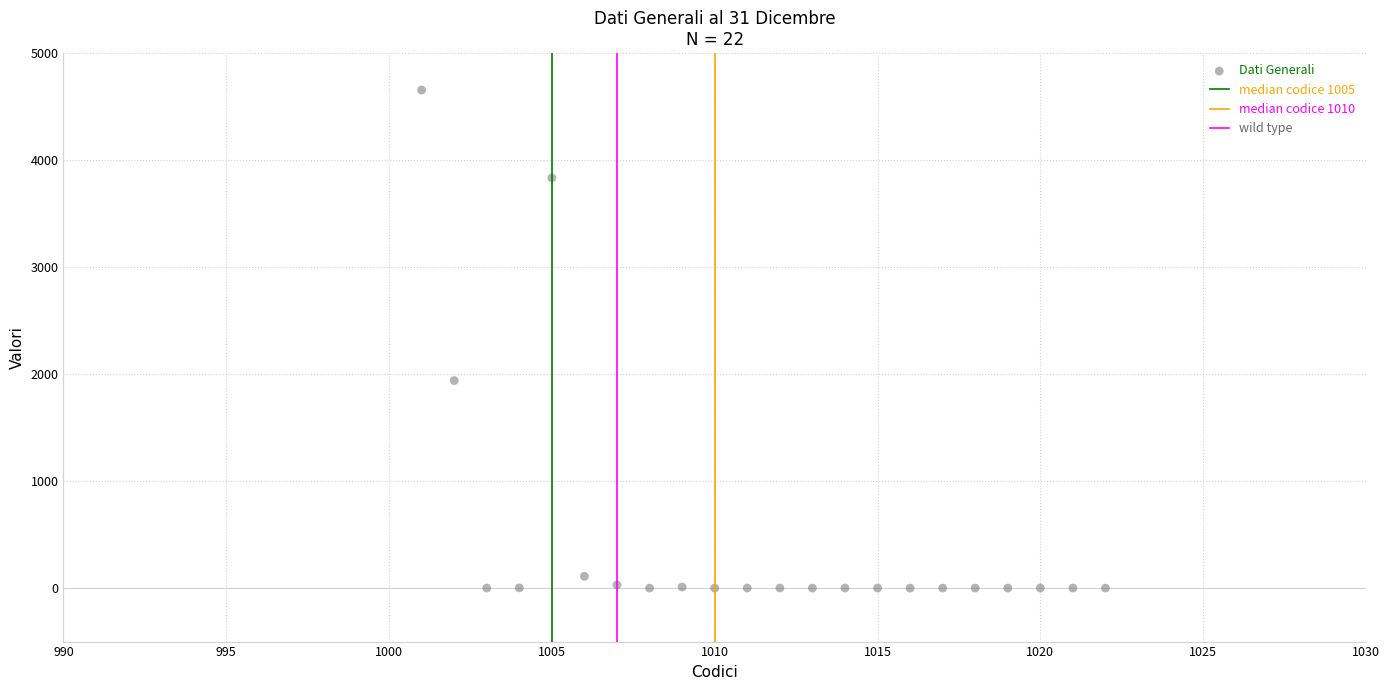

What Y value in the scatter plot is closest to 2327?

1940